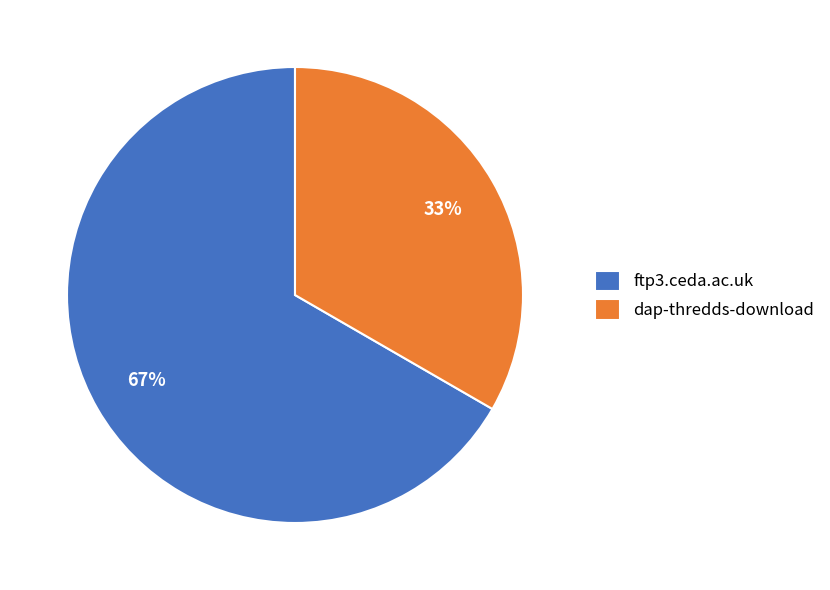

True or false: ftp3.ceda.ac.uk accounts for 58% of the total.

False